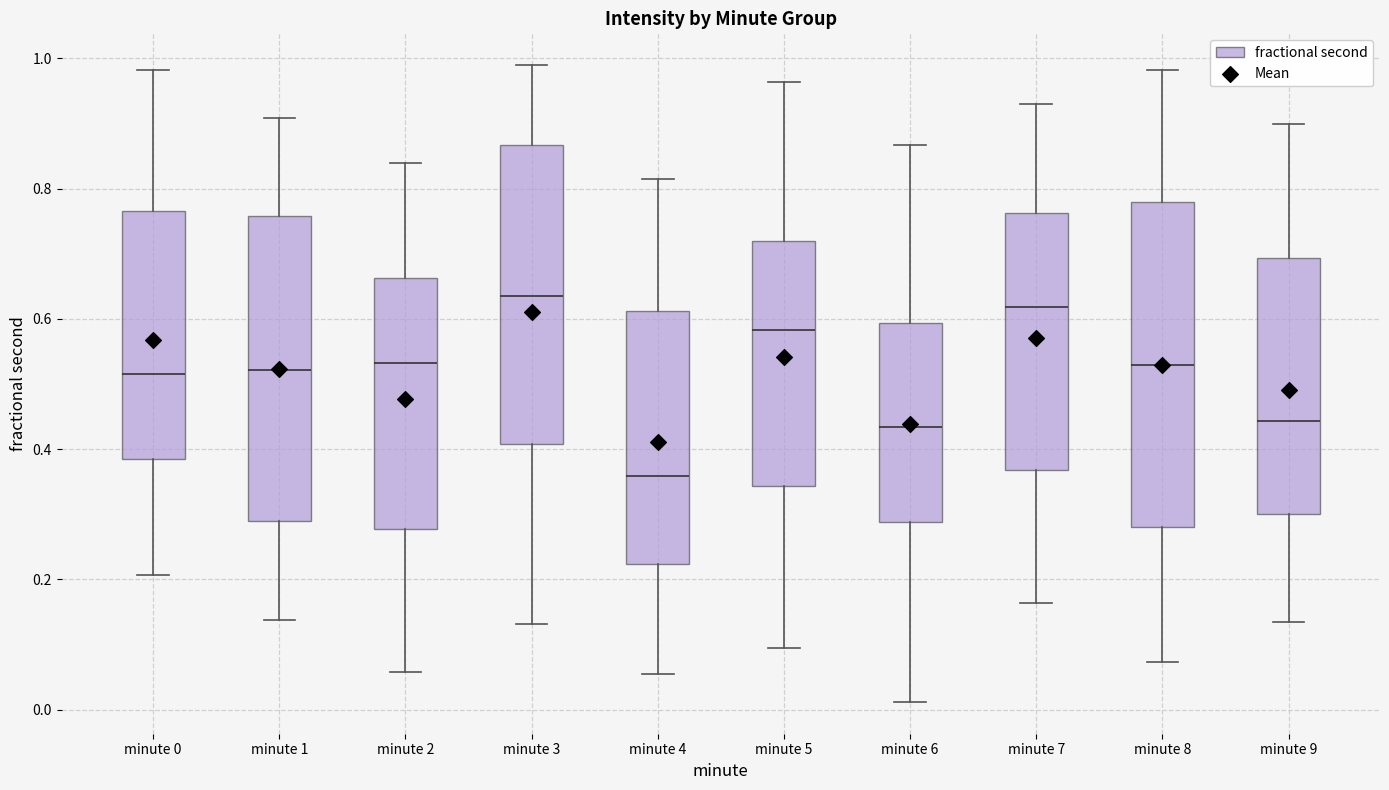

Which box is the tallest, from its lower edge to its upper edge?

minute 8